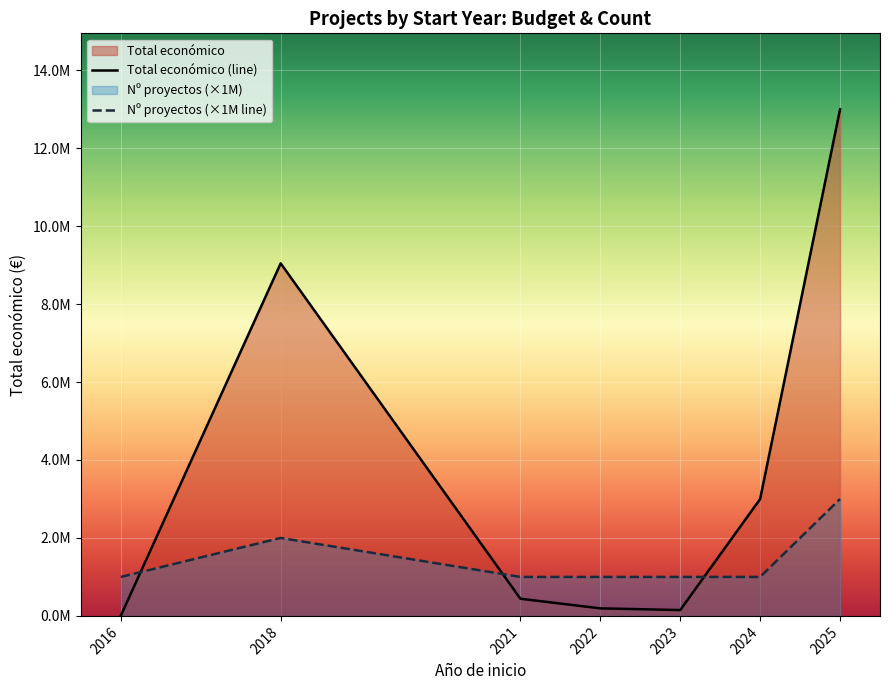

Reading left to right, extract all data points from this chart.

Total económico (line): 7980	9045079	440317	193149	150000	2999195	12997016
Nº proyectos (×1M line): 1000000	2000000	1000000	1000000	1000000	1000000	3000000